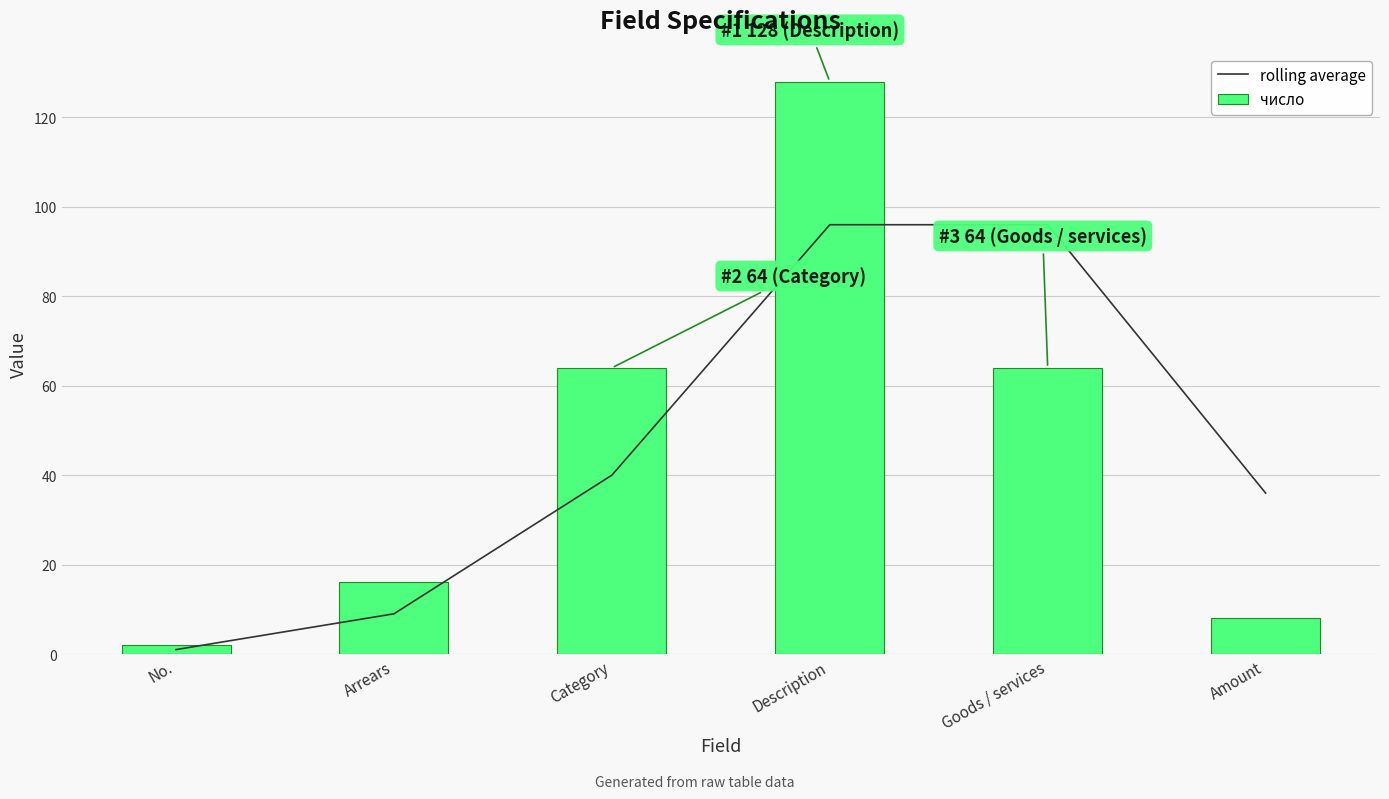

What is the label of the 6th bar from the right?

No.